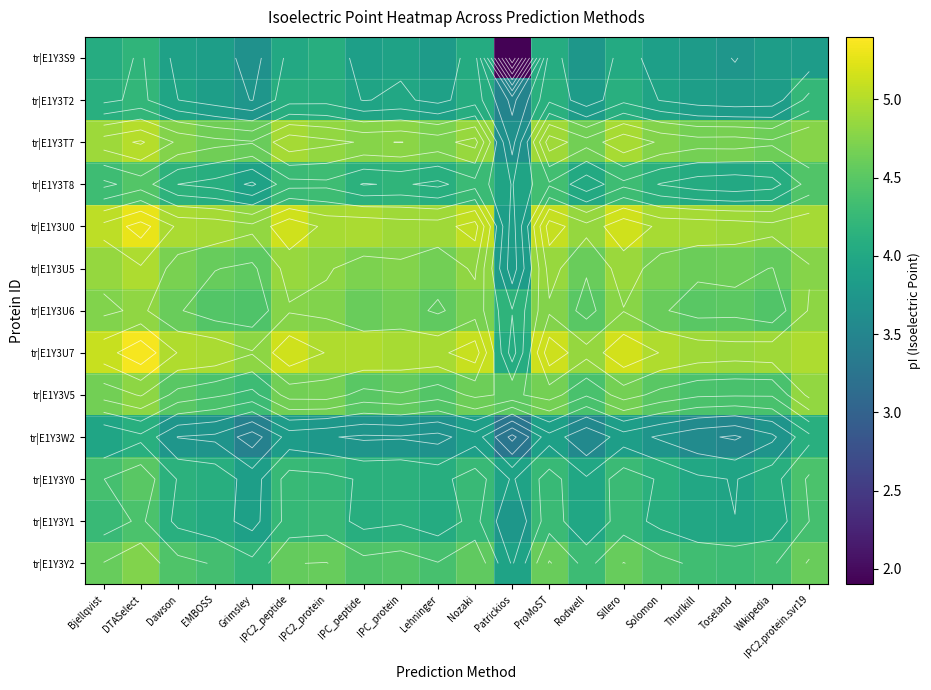

Where does the tr|E1Y3T7 series first go above 4?

Bjellqvist